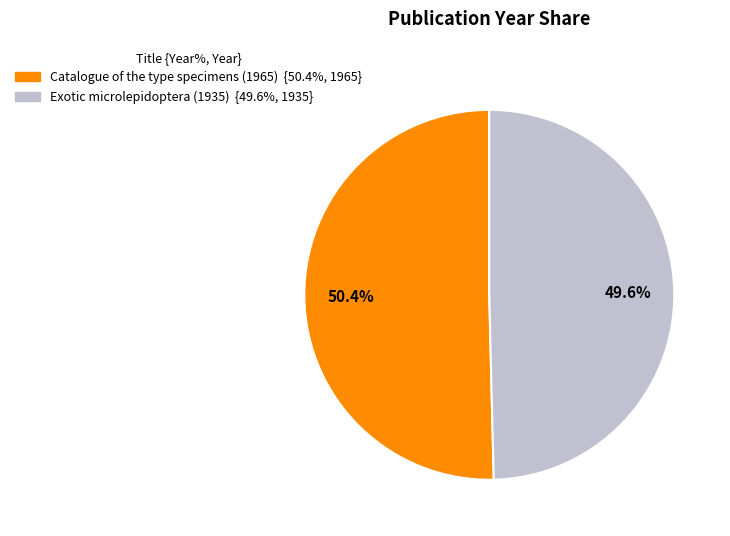

To the nearest percent, what is the difference between the largest and smallest slice percentages?

1%